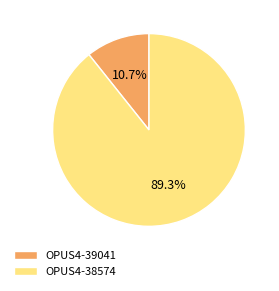

Between OPUS4-38574 and OPUS4-39041, which is larger?

OPUS4-38574